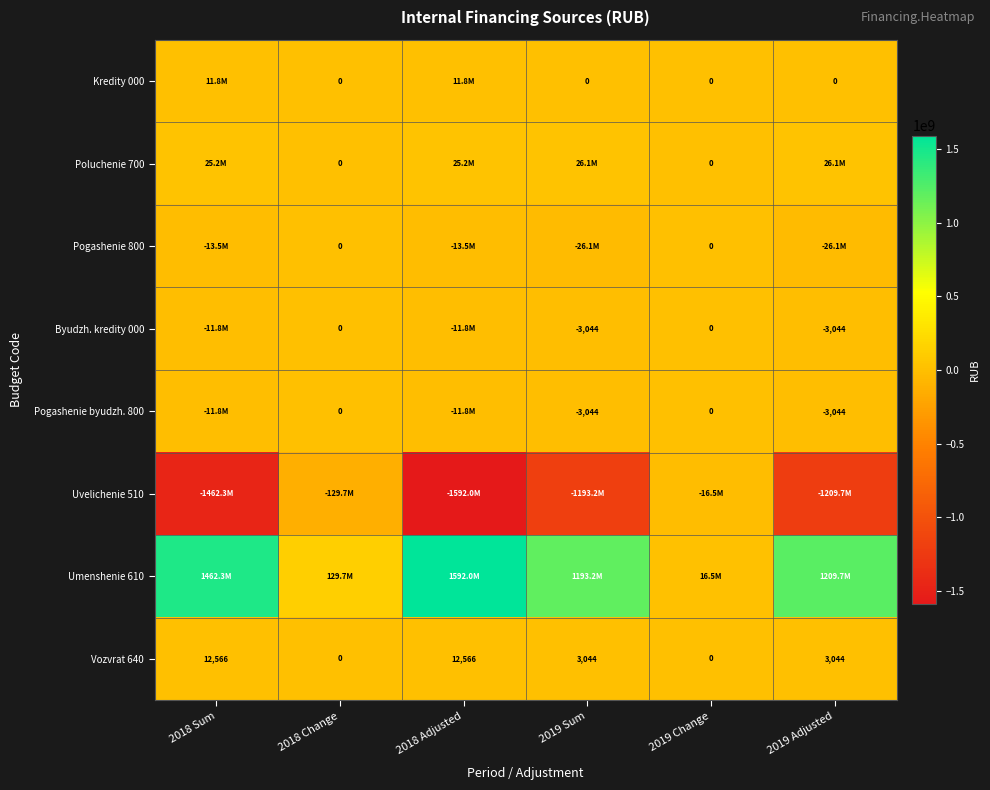

What is the difference between the maximum and minimum values in the Vozvrat 640 series?

12566